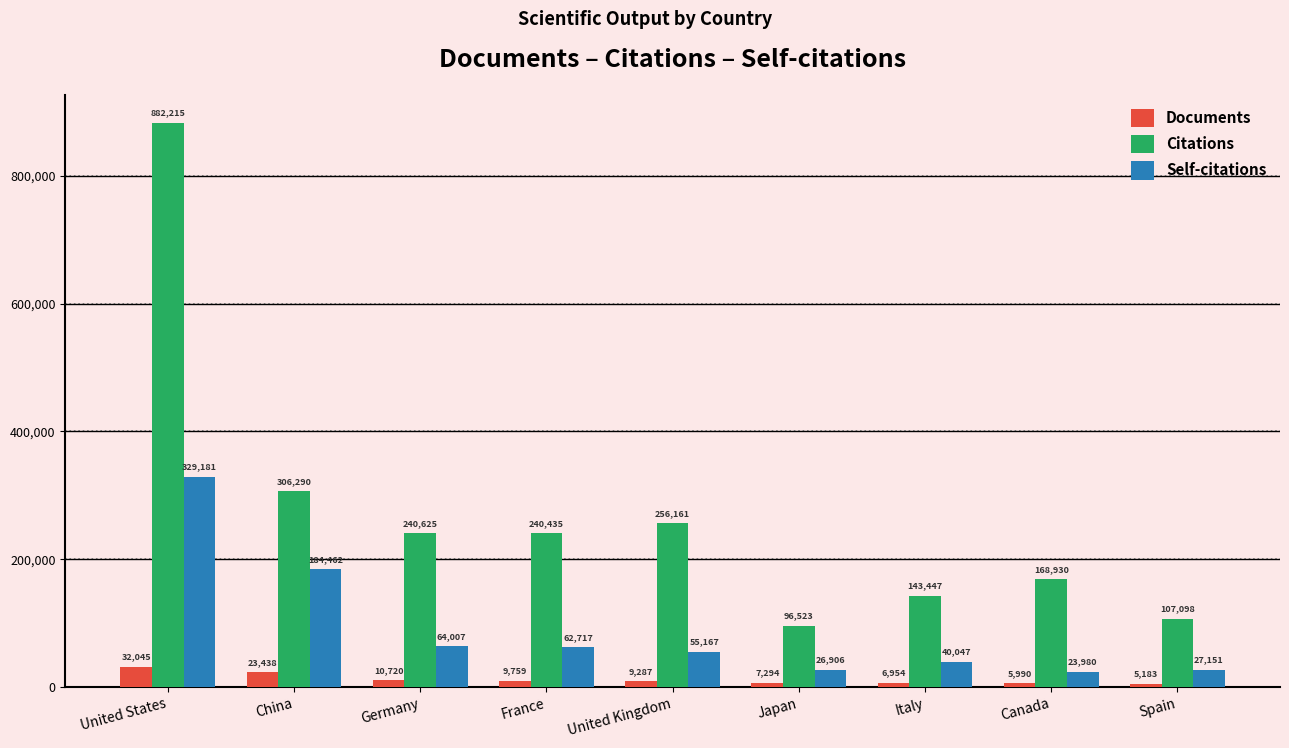

Count the number of categories in the chart.

9